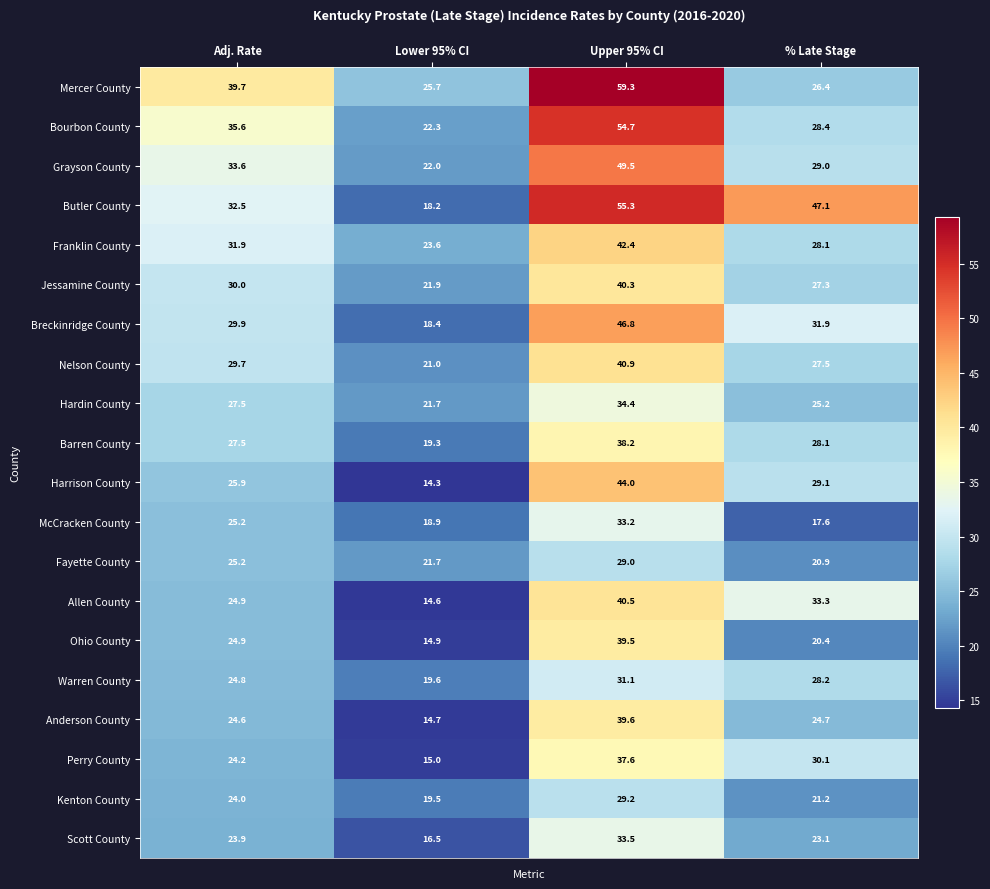

What is the spread (max minus min) of values at Lower 95% CI?

11.4